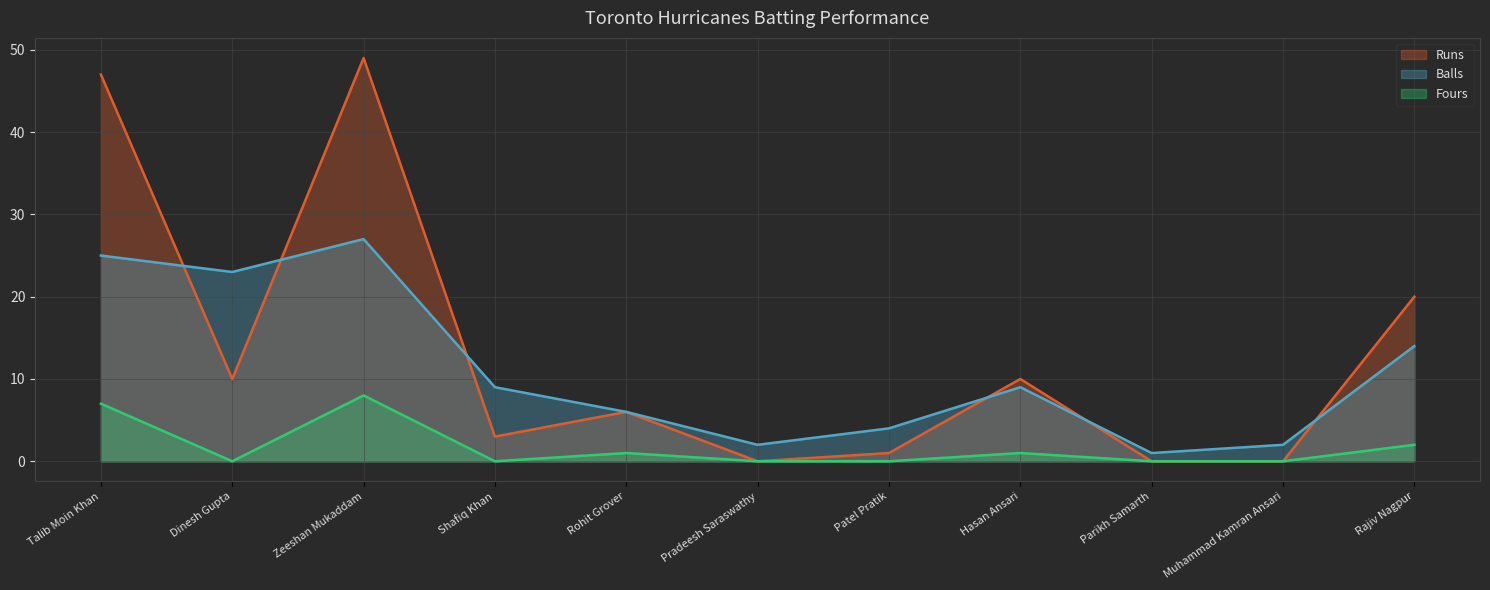

In Balls, how many points are higher than both neighbors (excluding endpoints)?

2